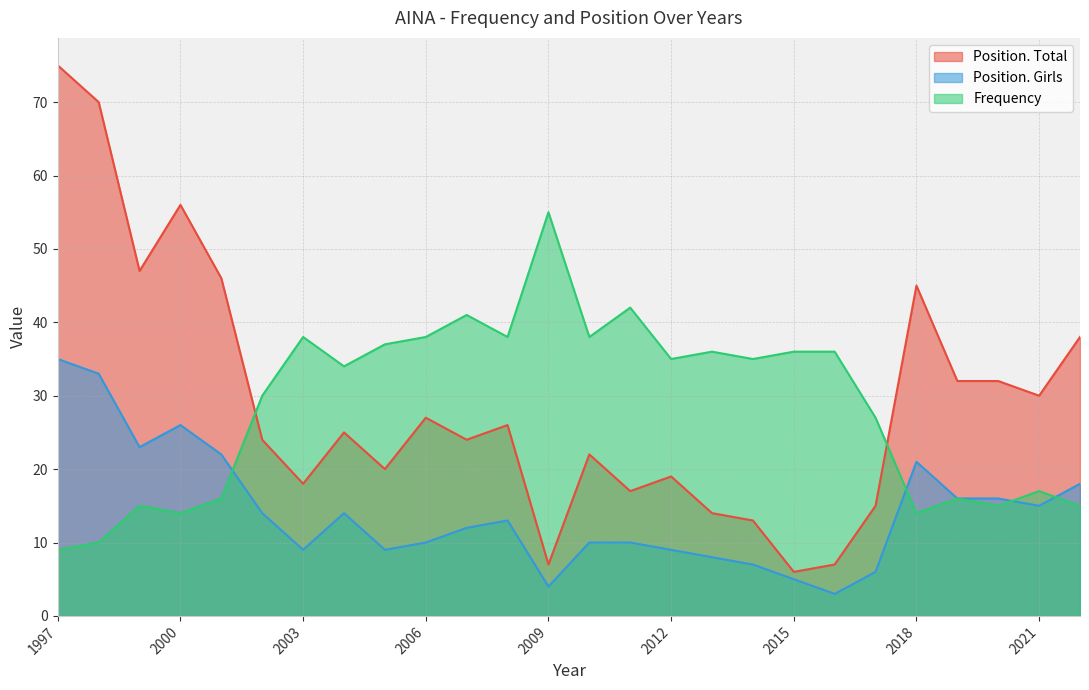

Rank the categories by Position. Girls value from highest to lowest.

1997, 1998, 2000, 1999, 2001, 2018, 2022, 2019, 2020, 2021, 2002, 2004, 2008, 2007, 2006, 2010, 2011, 2003, 2005, 2012, 2013, 2014, 2017, 2015, 2009, 2016